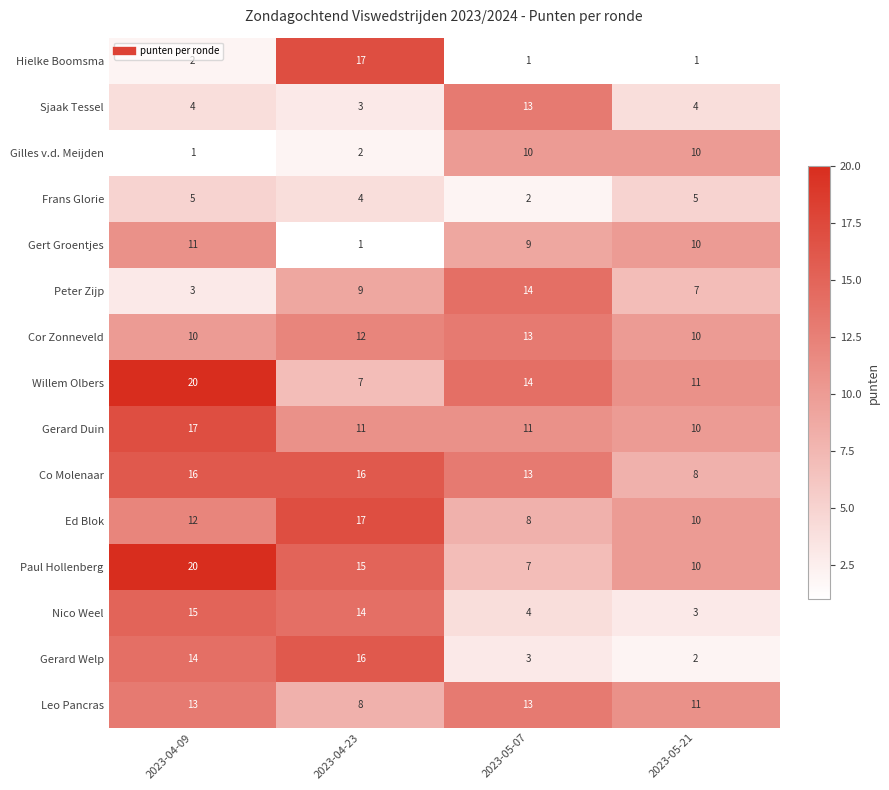

What is the approximate value of Sjaak Tessel at 2023-05-21?

4